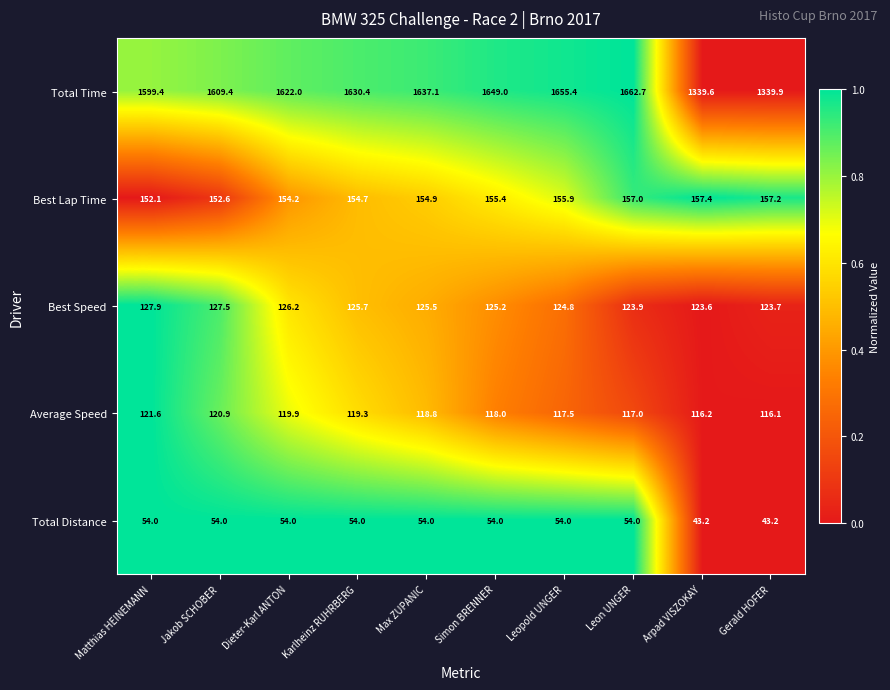

At which label is Best Lap Time closest to 154?

Dieter-Karl ANTON